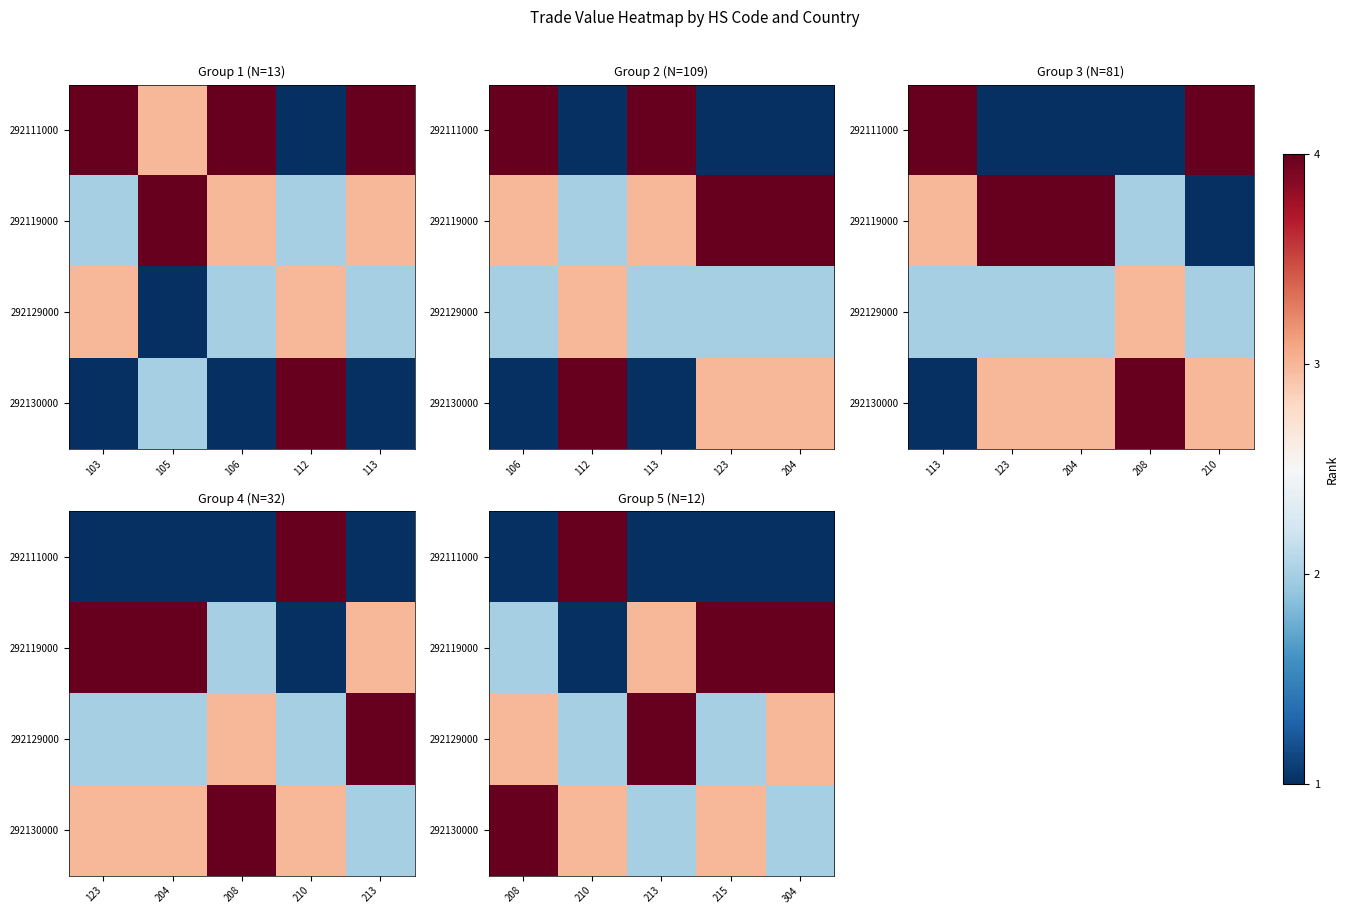

What is the difference between the second highest and second lowest values in the 292129000 series?

1